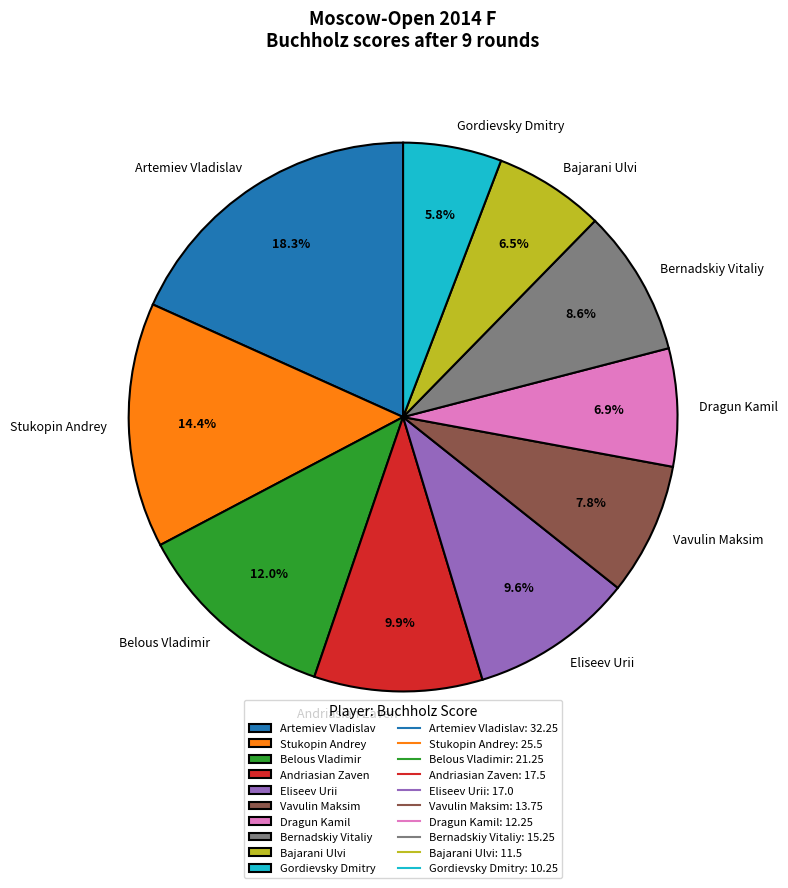

What percentage is the Eliseev Urii slice, to the nearest percent?

10%